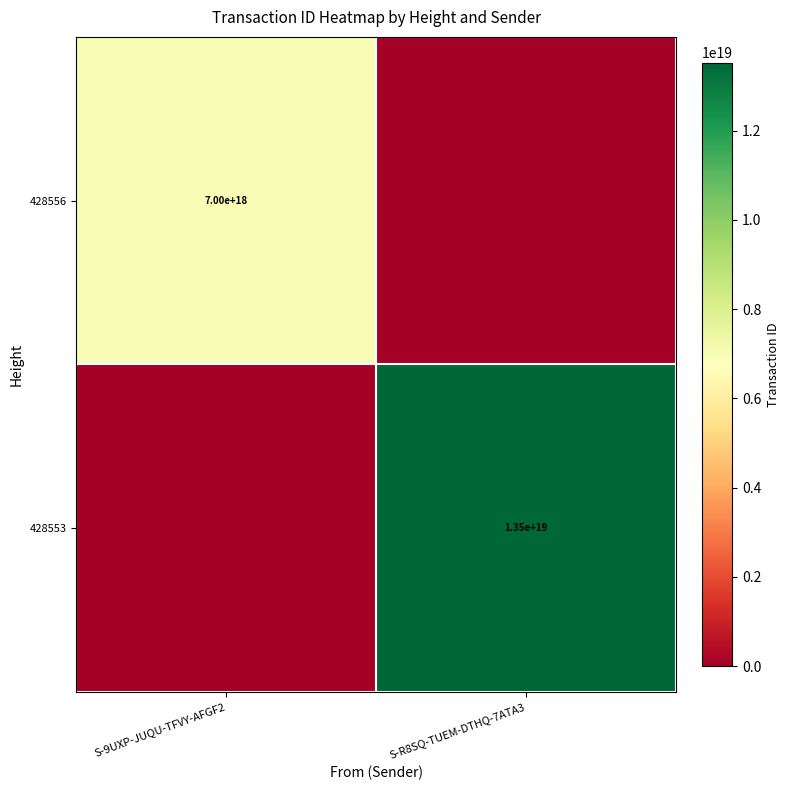

The 428553 series shows 17788193200718776320 at S-R8SQ-TUEM-DTHQ-7ATA3. True or false?

False